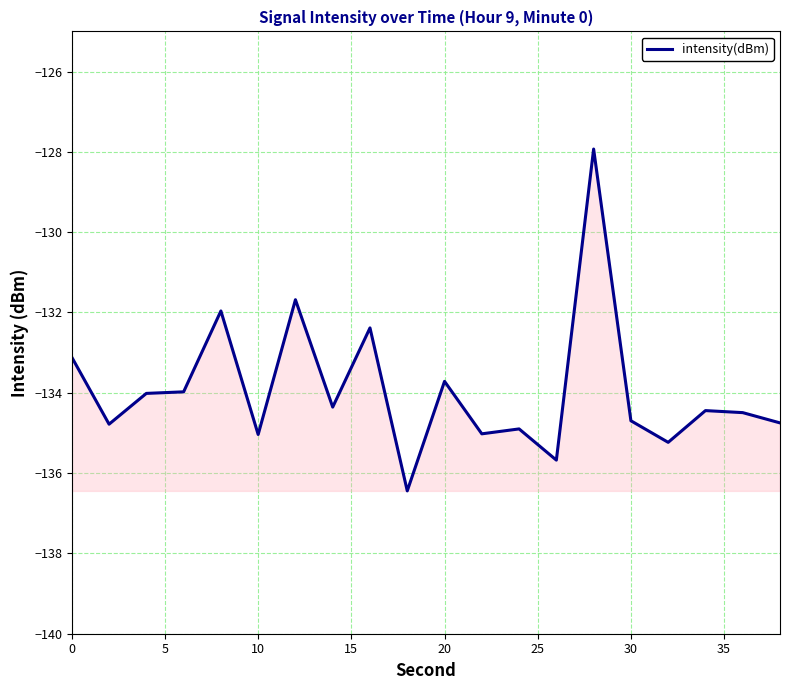

What is the difference between the second highest and second lowest values?

4.0